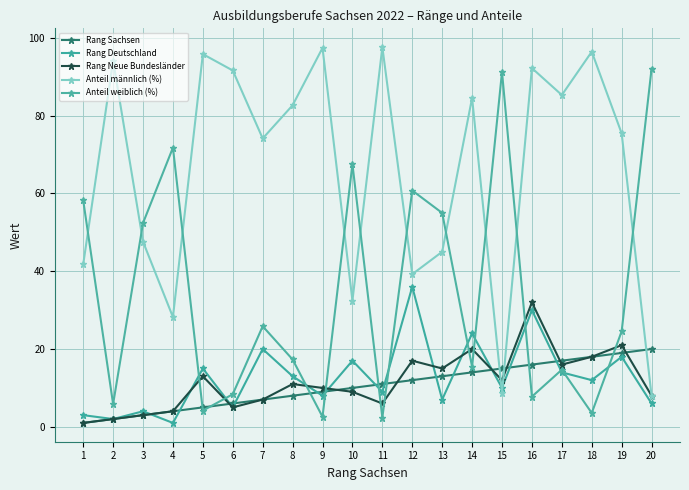

At how many categories does at least one series exceed 50?

20